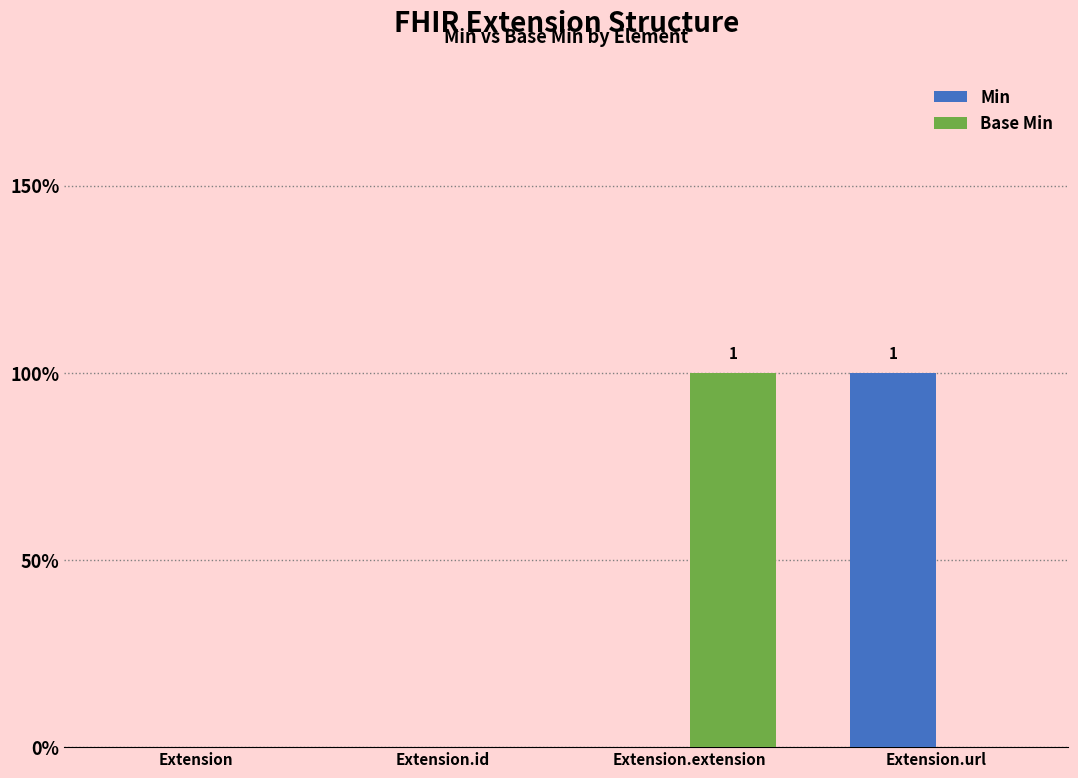

Are the bars horizontal?

No